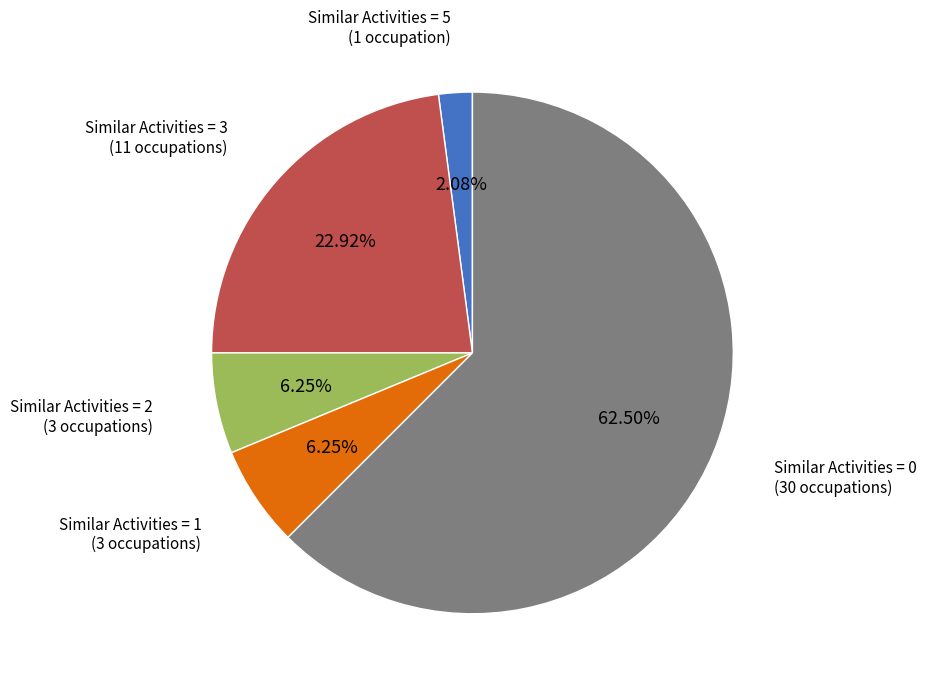

To the nearest percent, what is the combined percentage of Similar Activities = 3 and Similar Activities = 5?

25%